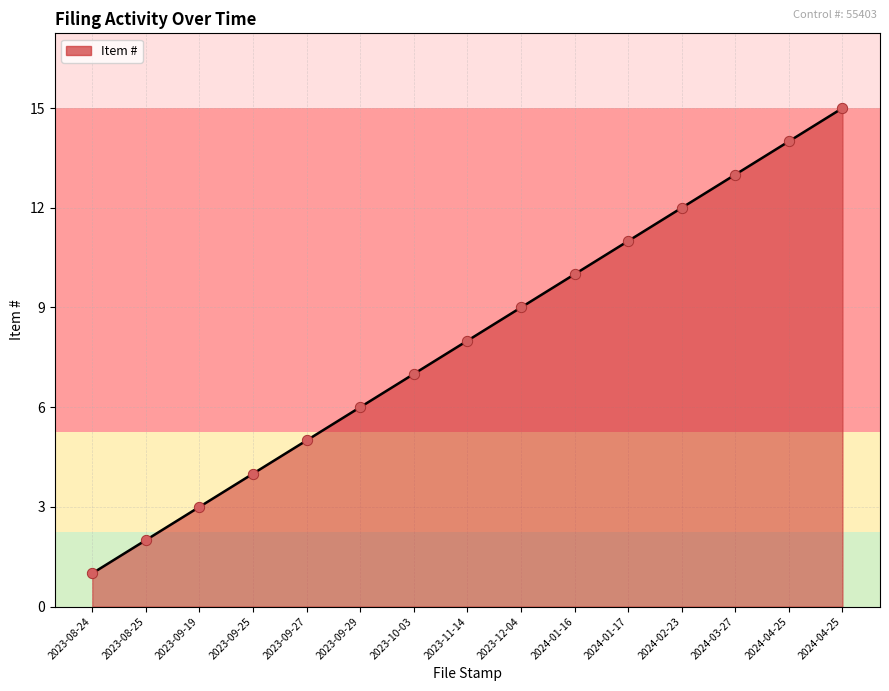

What is the change in value from 2024-03-27 to 2024-04-25?

+0.1